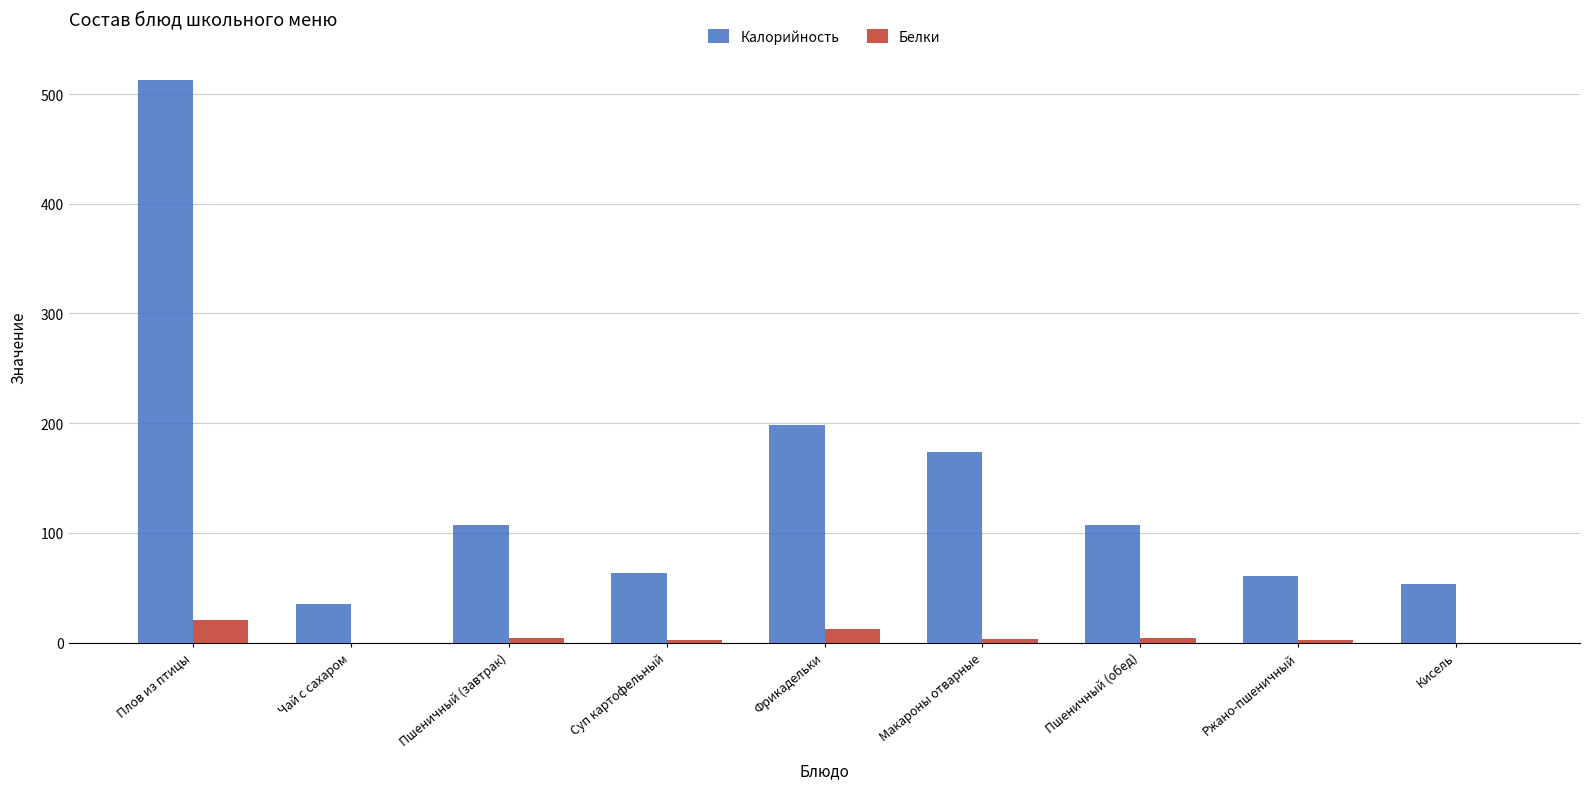

Is the value of Калорийность at Пшеничный (завтрак) greater than the value of Белки at Плов из птицы?

Yes